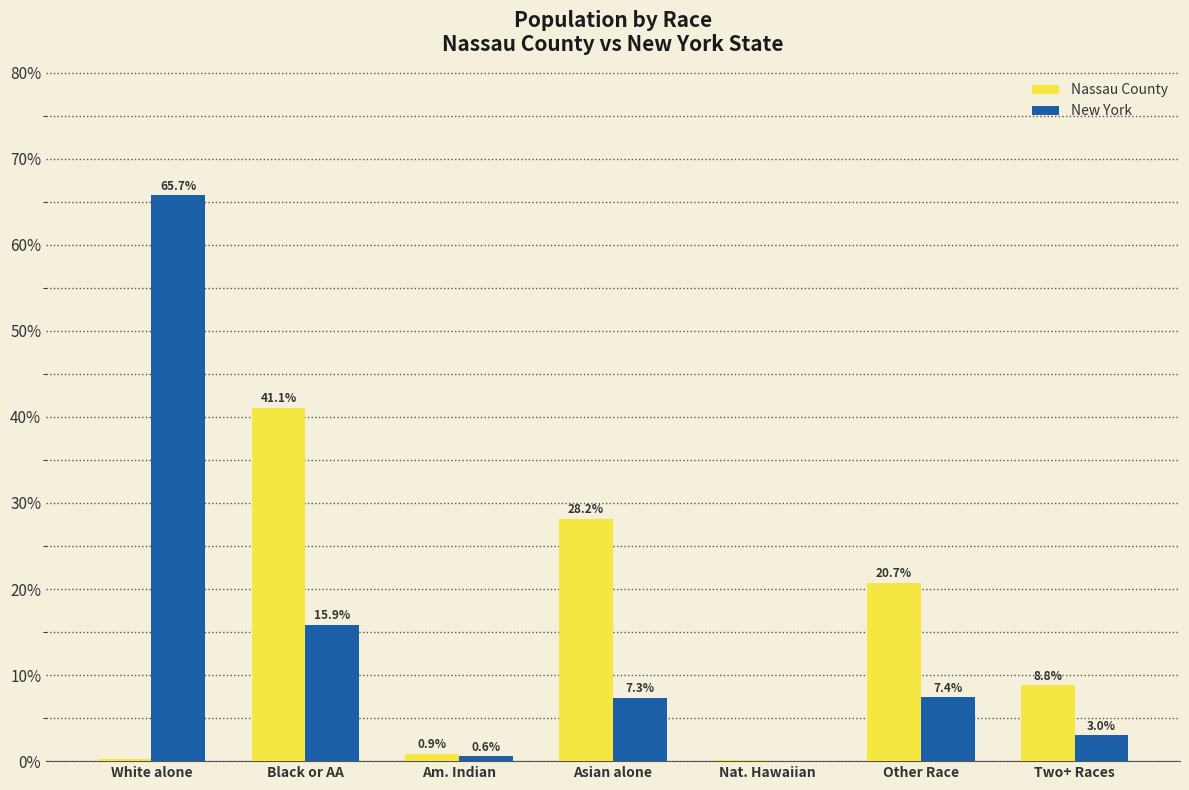

The value of New York at White alone is 65.7. True or false?

True